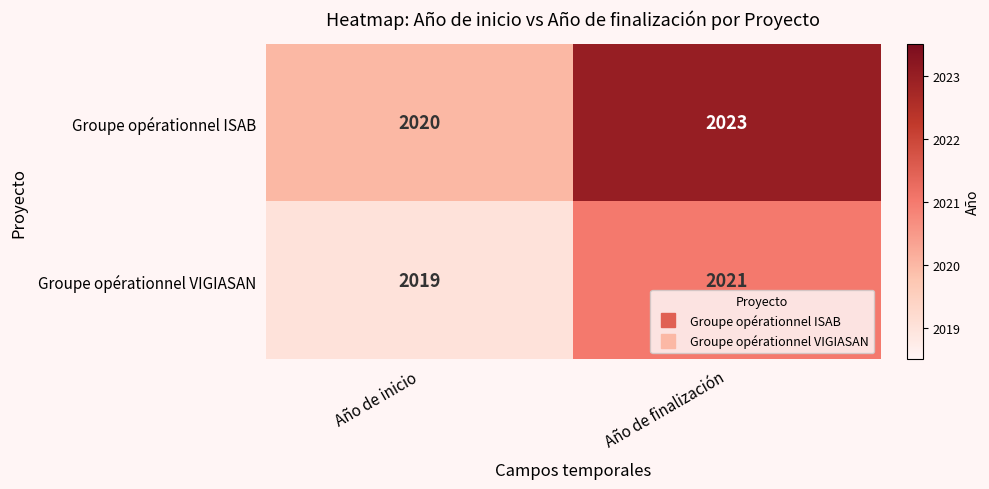

Reading left to right, transcribe all the data shown in this chart.

Groupe opérationnel ISAB: Año de inicio=2020	Año de finalización=2023
Groupe opérationnel VIGIASAN: Año de inicio=2019	Año de finalización=2021